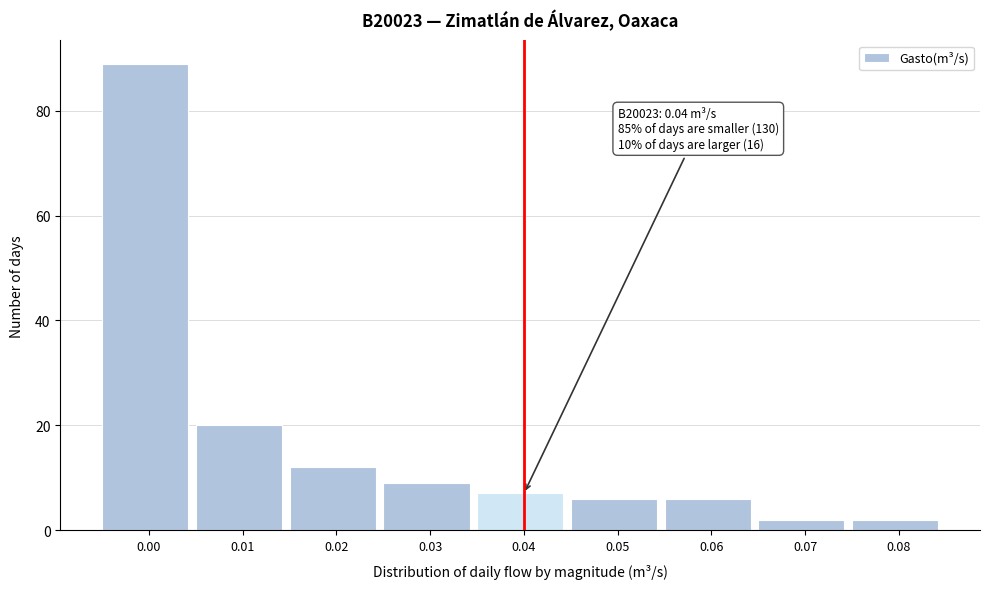

Reading right to left, what are all the values shown in this chart?

2	2	6	6	7	9	12	20	89